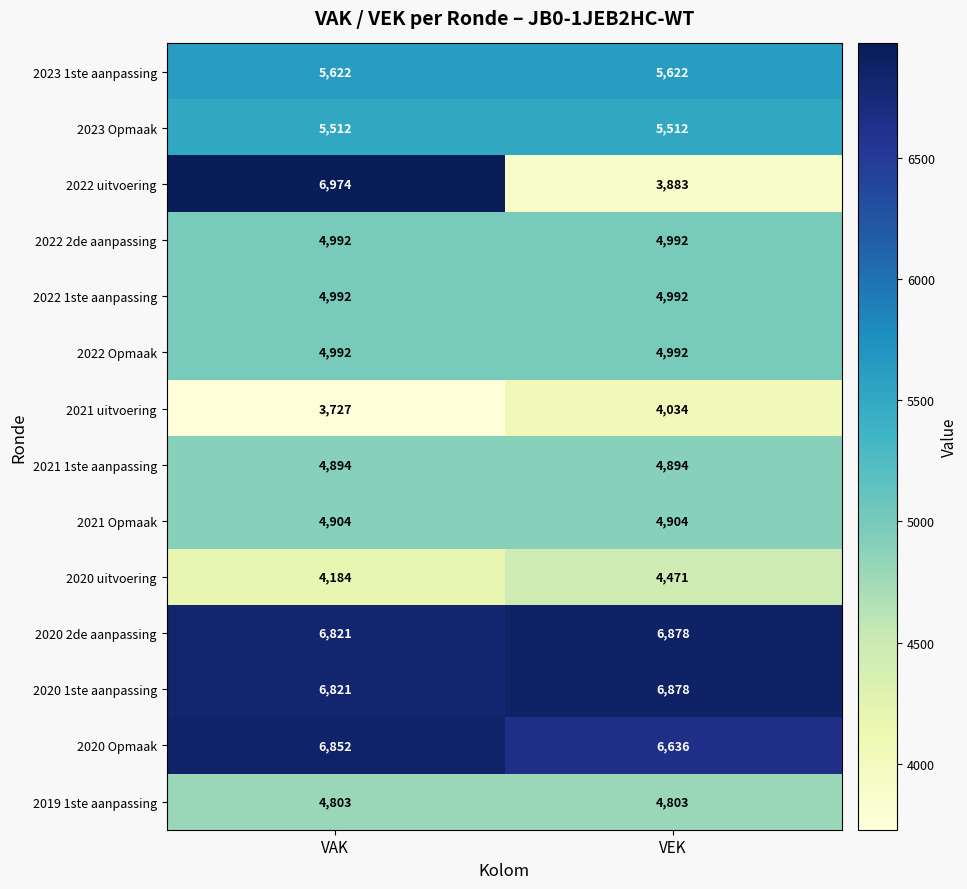

What is the total value across all series at VEK?

73491